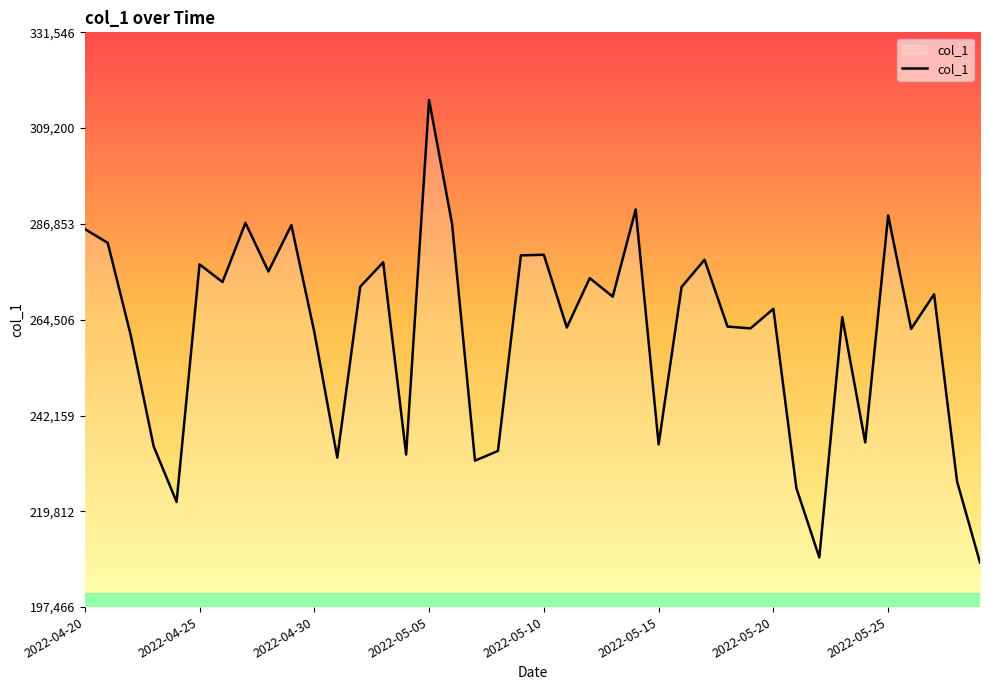

What is the greatest value displayed?

315759